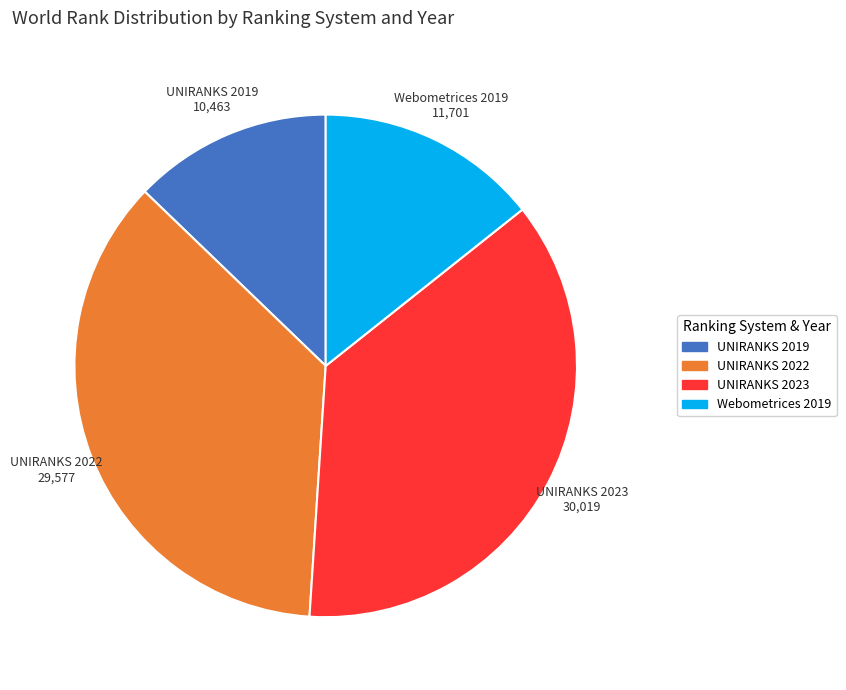

The Webometrices 2019 slice represents 14% of the pie. True or false?

True